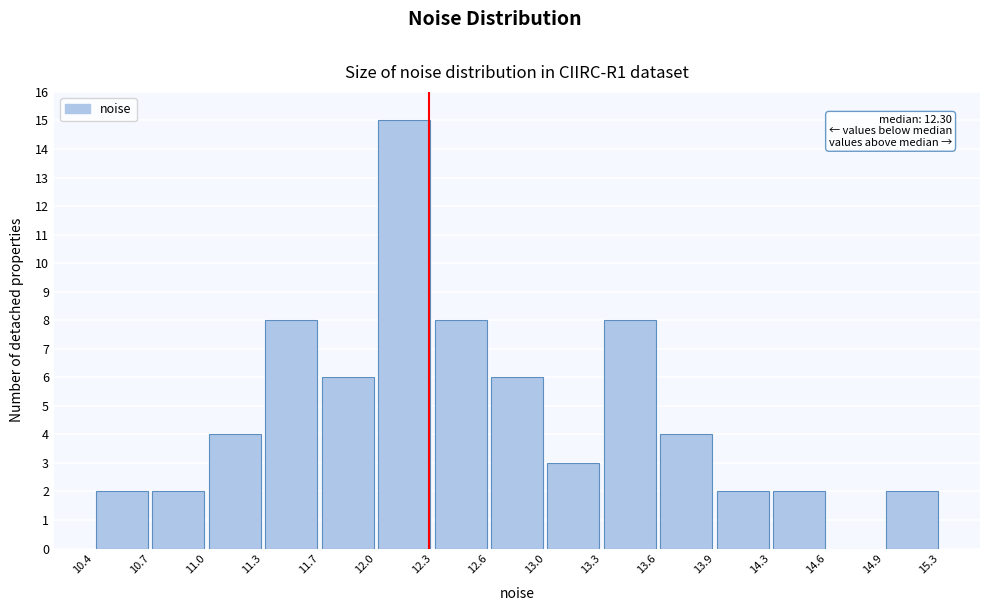

Over which range of the x-axis is the bar tallest?

12.0 to 12.3